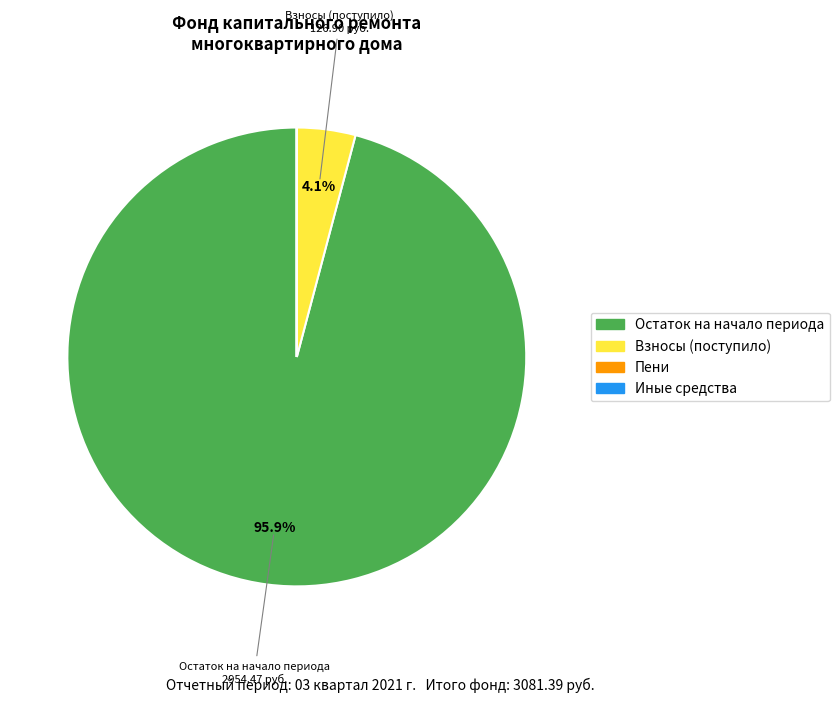

Which slice is the largest?

Остаток на начало периода